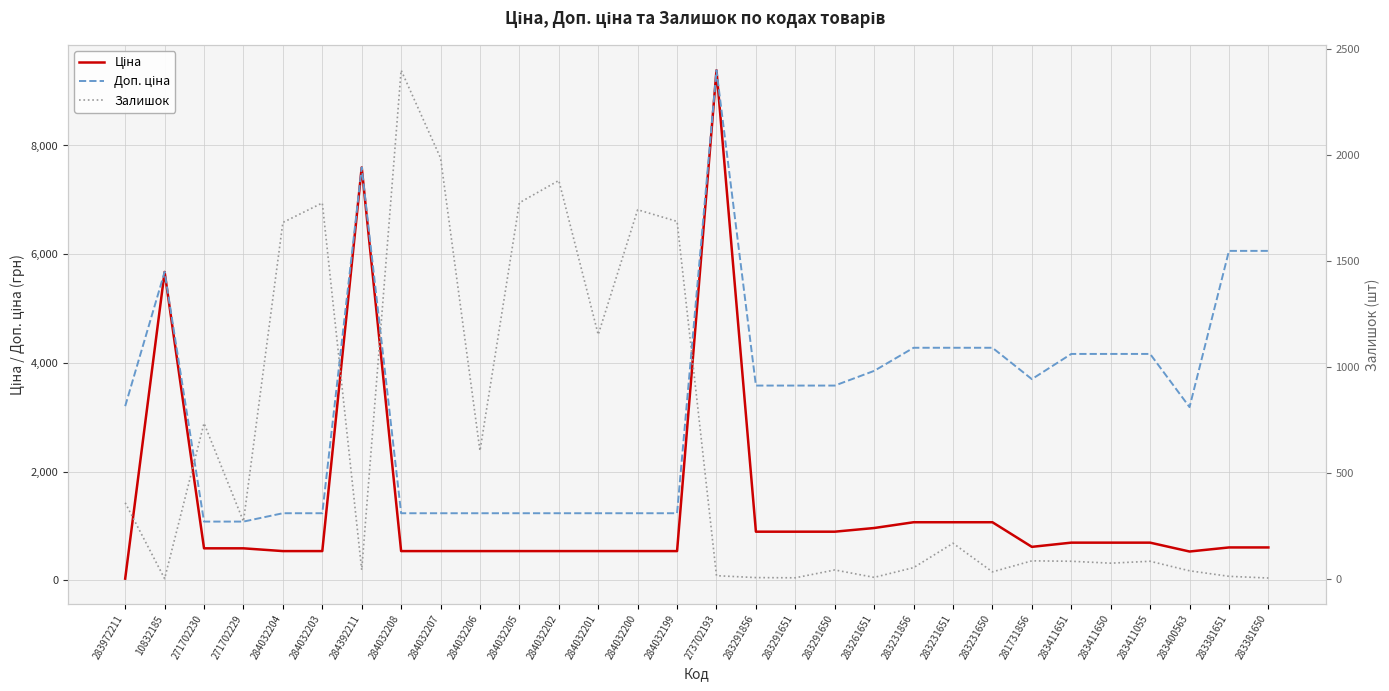

What is the label of the 7th point from the right?

281731856